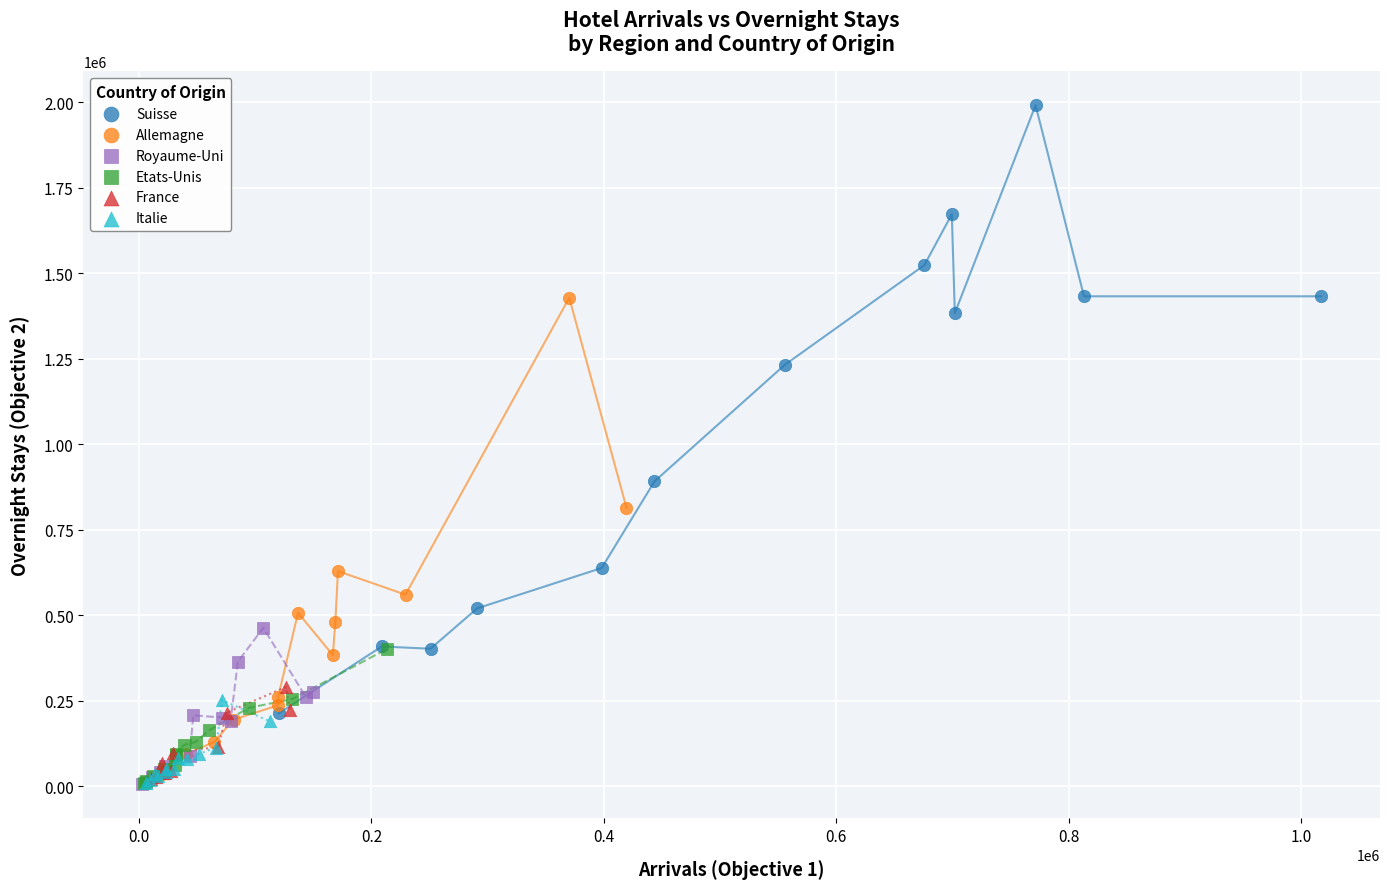

Which series has the largest Y range (max minus min)?

Suisse